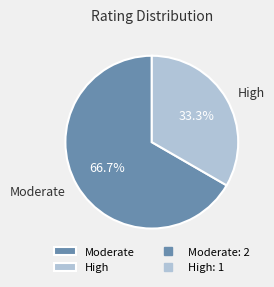

What is the largest slice in the pie chart?

Moderate